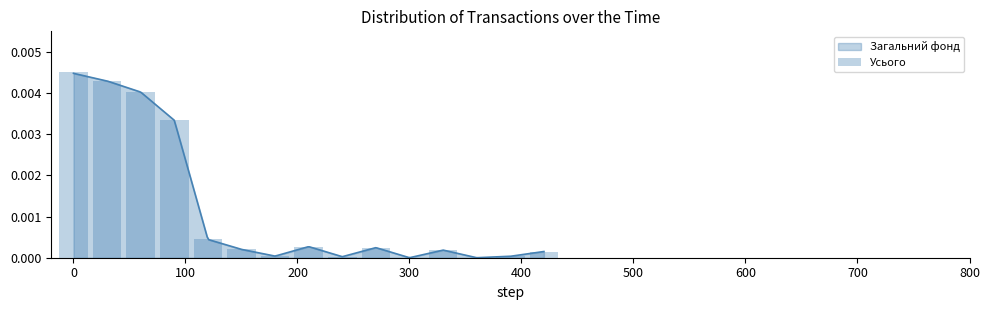

True or false: the data shows -0.0 at 12.

False